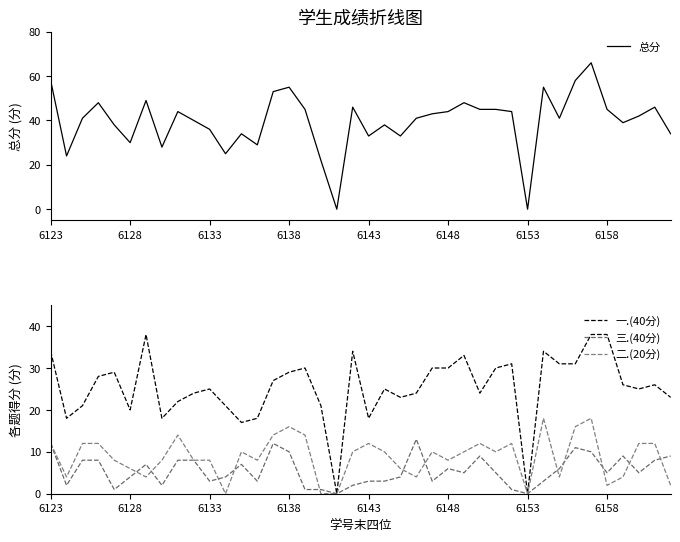

Reading left to right, transcribe all the data shown in this chart.

总分: 58	24	41	48	38	30	49	28	44	40	36	25	34	29	53	55	45	22	0	46	33	38	33	41	43	44	48	45	45	44	0	55	41	58	66	45	39	42	46	34
一.(40分): 34	18	21	28	29	20	38	18	22	24	25	21	17	18	27	29	30	21	0	34	18	25	23	24	30	30	33	24	30	31	0	34	31	31	38	38	26	25	26	23
三.(40分): 12	2	8	8	1	4	7	2	8	8	3	4	7	3	12	10	1	1	0	2	3	3	4	13	3	6	5	9	5	1	0	3	6	11	10	5	9	5	8	9
二.(20分): 12	4	12	12	8	6	4	8	14	8	8	0	10	8	14	16	14	0	0	10	12	10	6	4	10	8	10	12	10	12	0	18	4	16	18	2	4	12	12	2